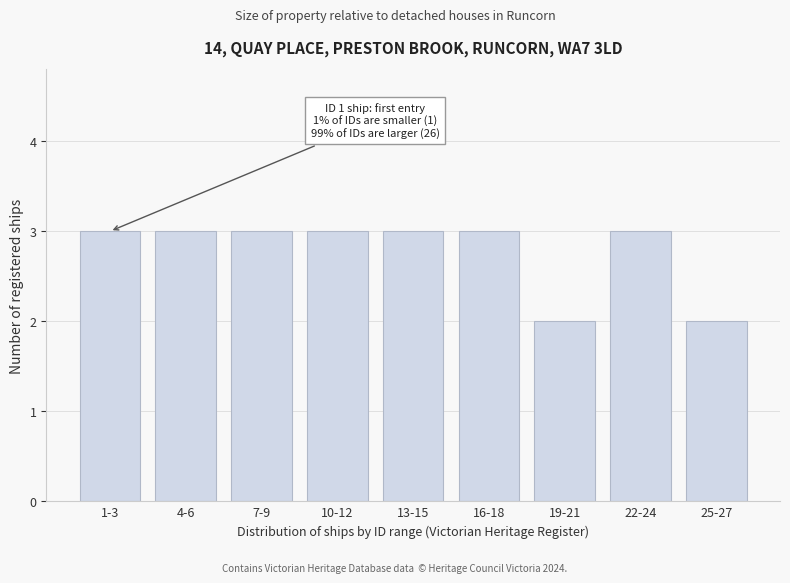

Reading left to right, transcribe all the data shown in this chart.

3	3	3	3	3	3	2	3	2